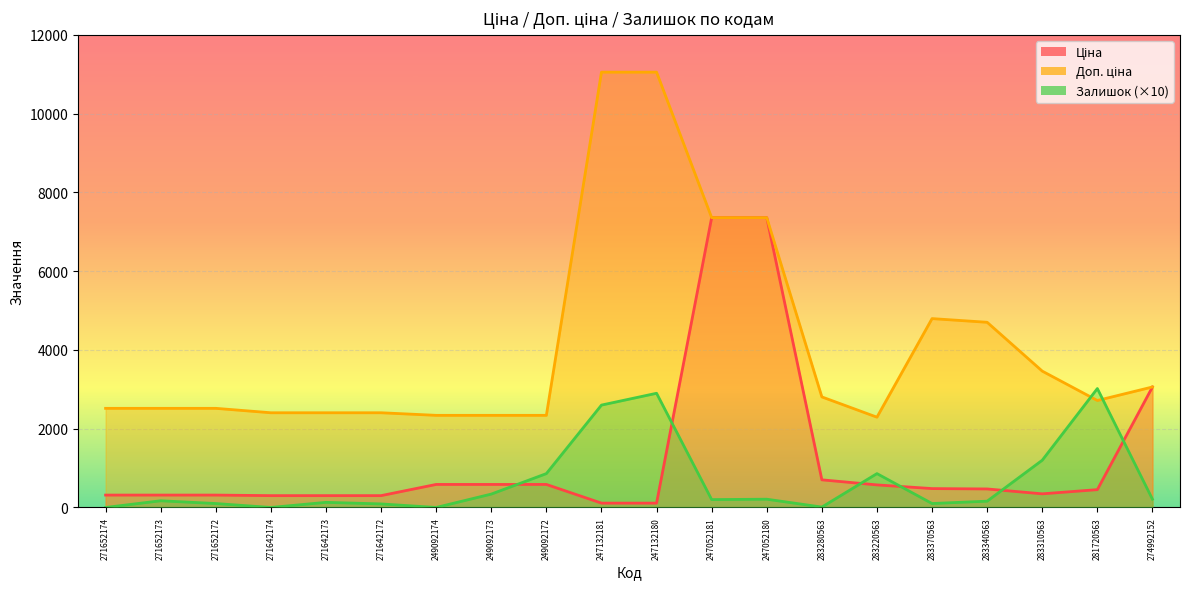

How many data points in Доп. ціна are less than 2716?

10